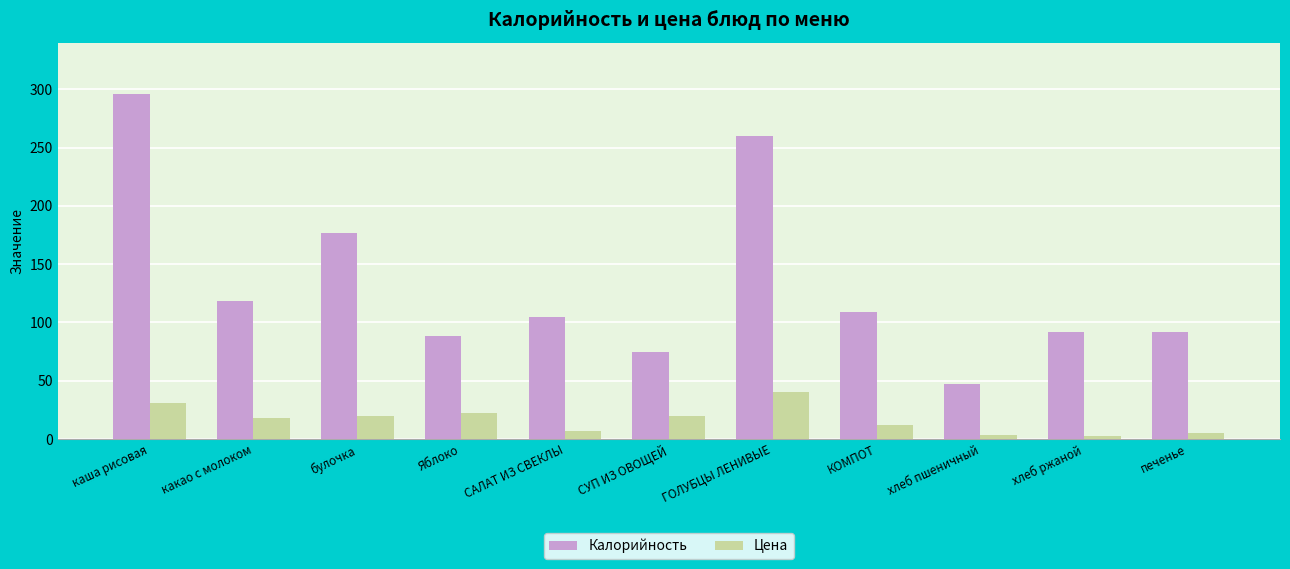

What is the difference between the highest and lowest values at САЛАТ ИЗ СВЕКЛЫ?

97.8